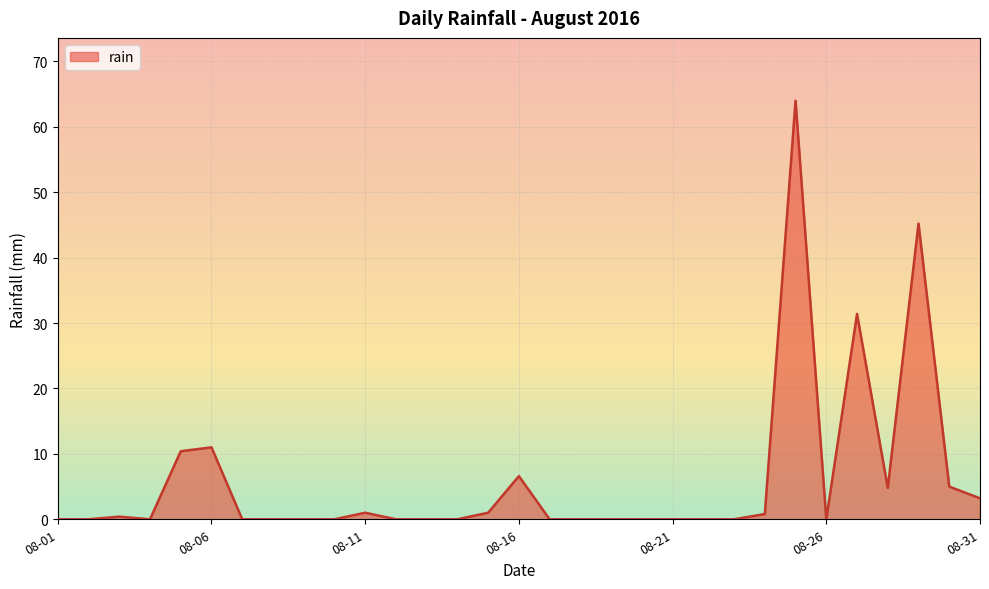

What is the maximum value shown in the chart?

64.0